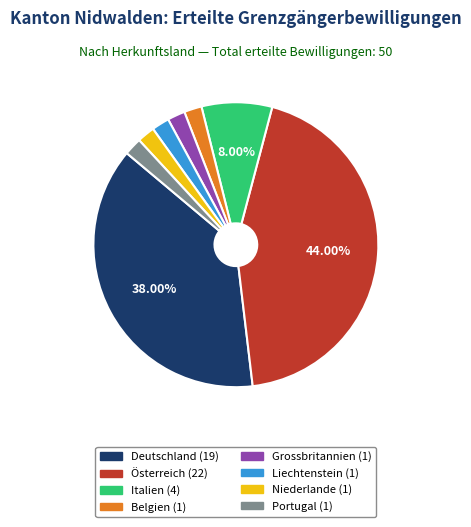

Which category has the biggest portion of the pie?

Österreich